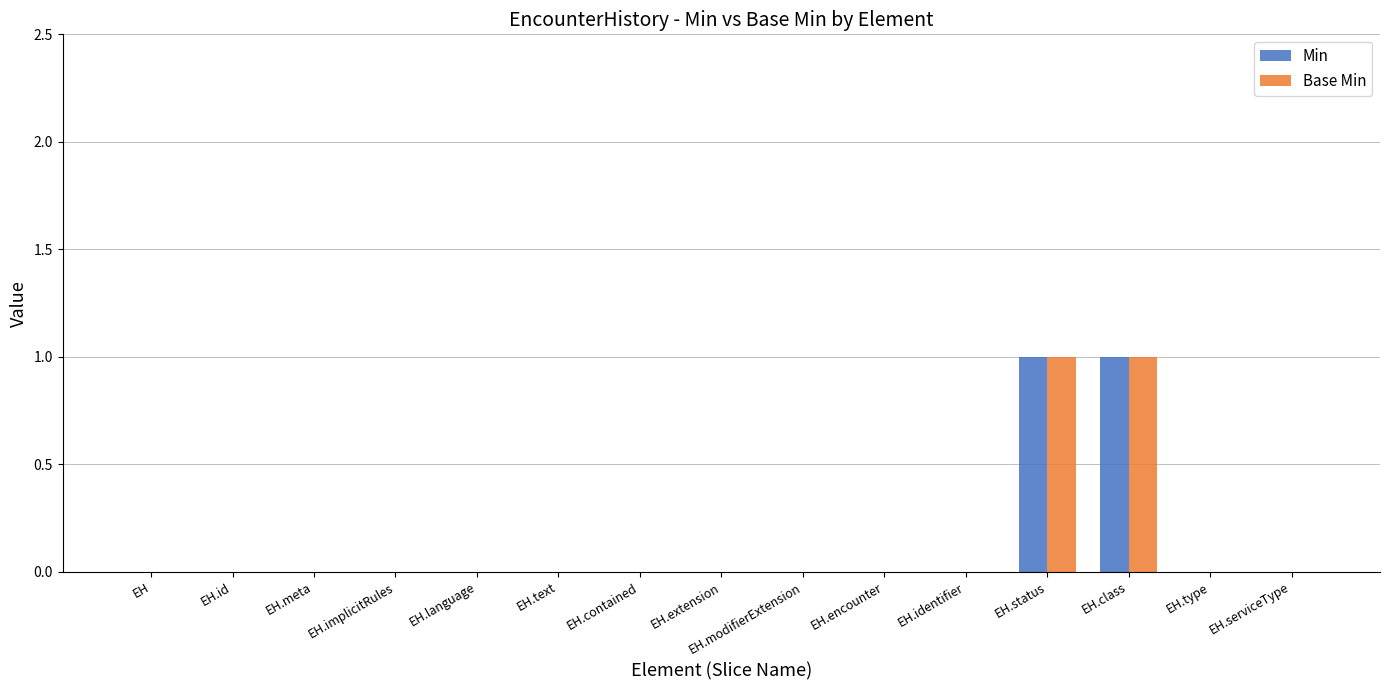

The Base Min series shows 1 at EH.identifier. True or false?

False